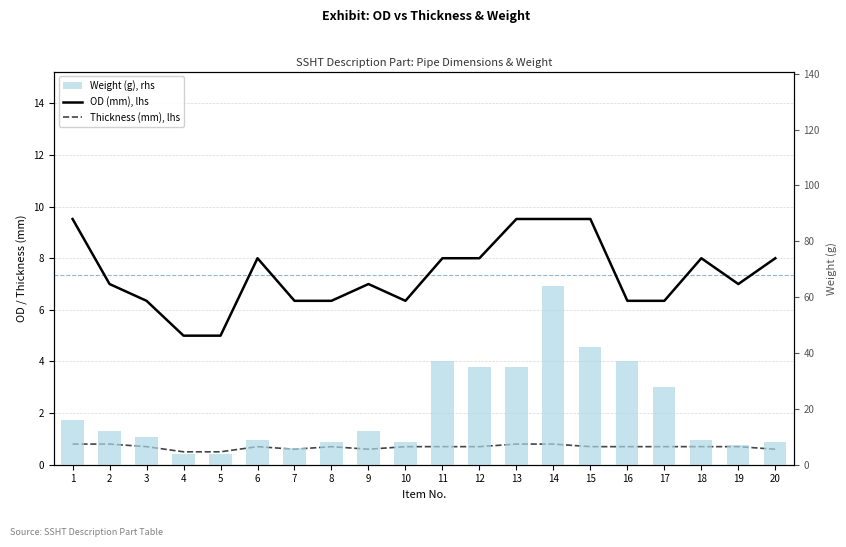

Is the value of OD (mm), lhs at 8 greater than the value of Thickness (mm), lhs at 7?

Yes